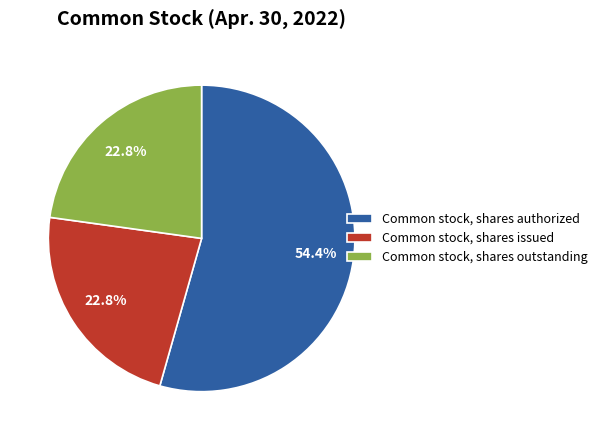

Is it true that Common stock, shares issued is 23% of the pie?

True